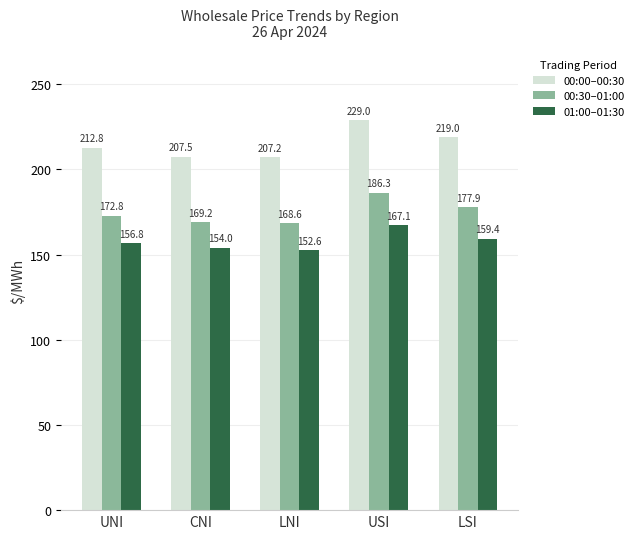

At how many categories does at least one series exceed 155?

5